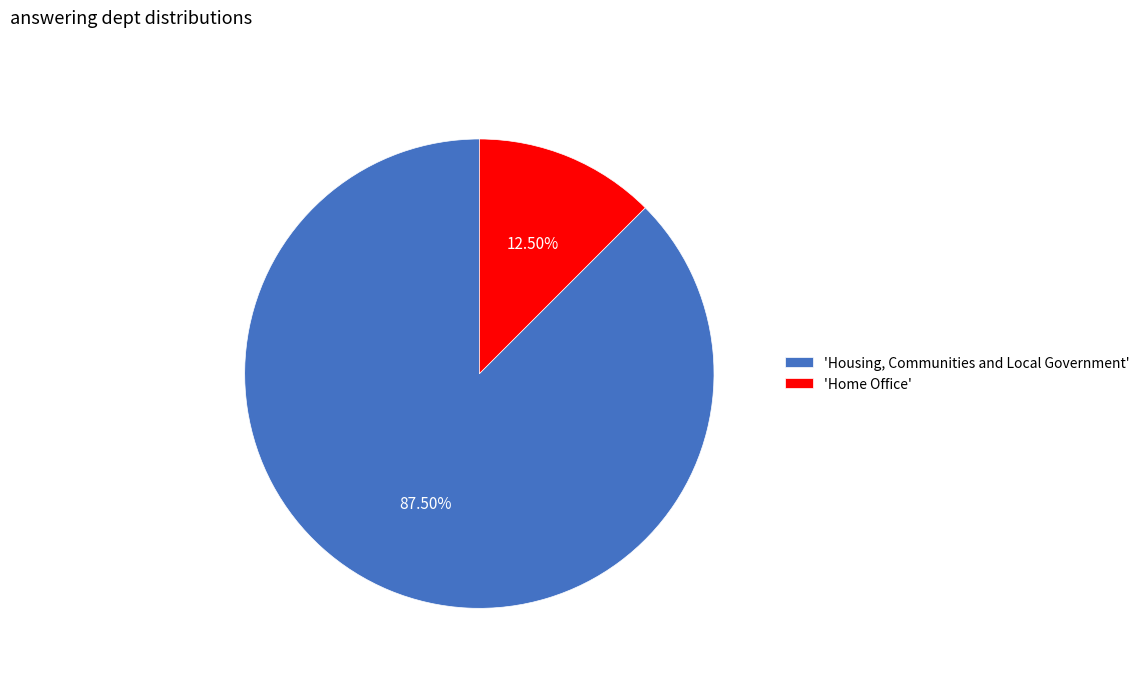

Do 'Home Office' and 'Housing, Communities and Local Government' together represent more than half of the pie?

Yes